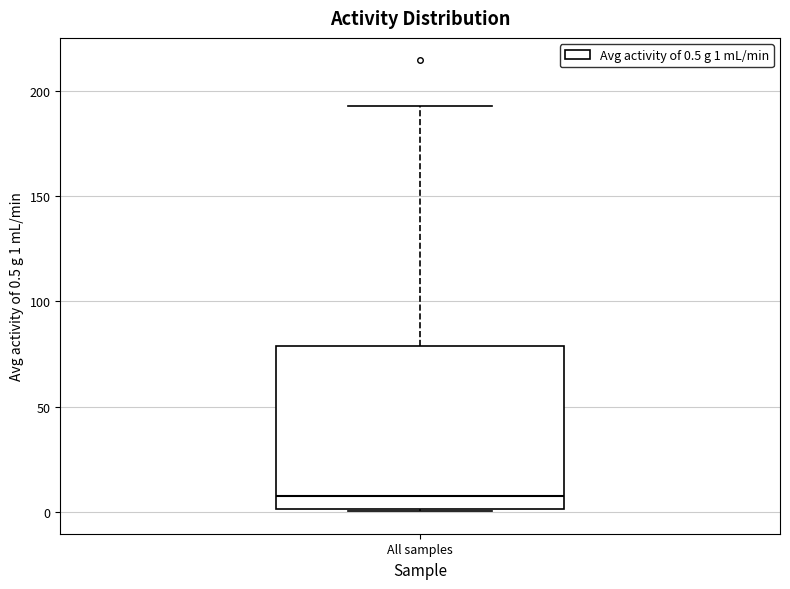

Read this box plot against the y-axis: the position of the median line, the range covered by the box, and the ends of both whiskers. The values are not printed on the chart, so give them approximately, as read against the axis.

median 10, box 0 to 80, whiskers 0 to 195